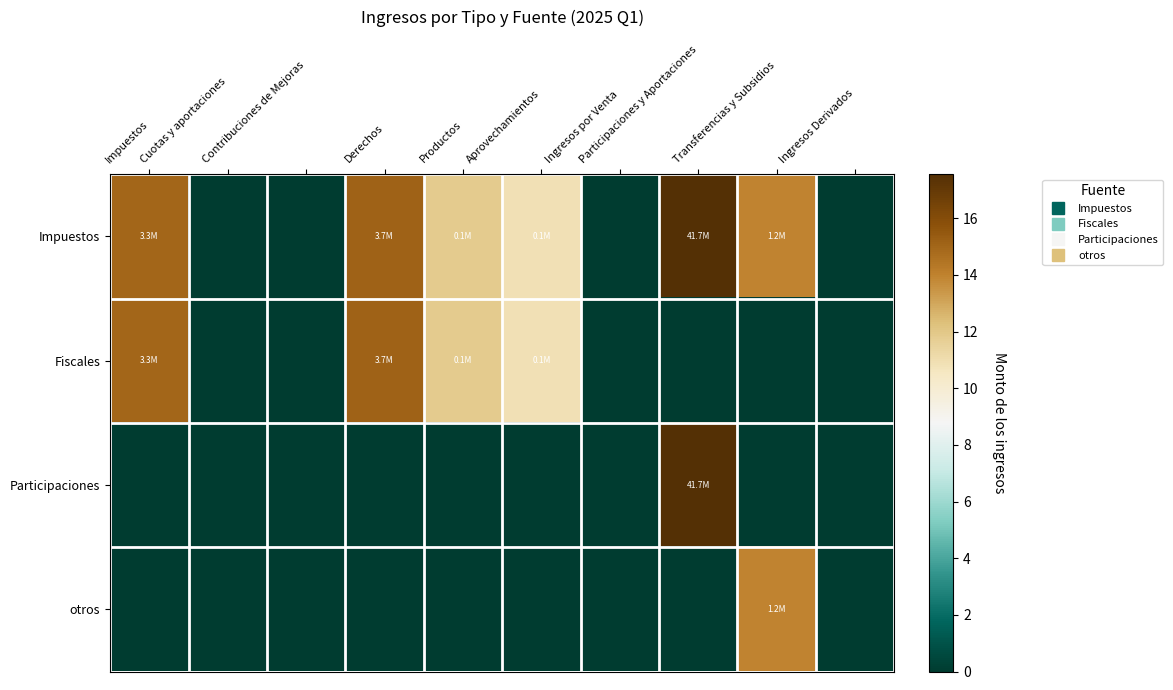

Between Contribuciones de Mejoras and Ingresos por Venta, which series saw the biggest shift?

Impuestos